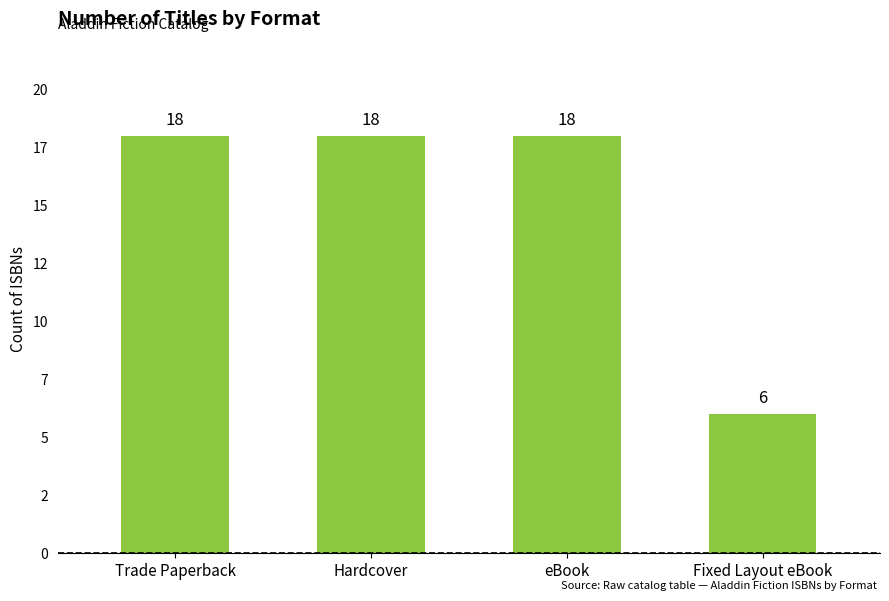

Between eBook and Fixed Layout eBook, which is larger?

eBook